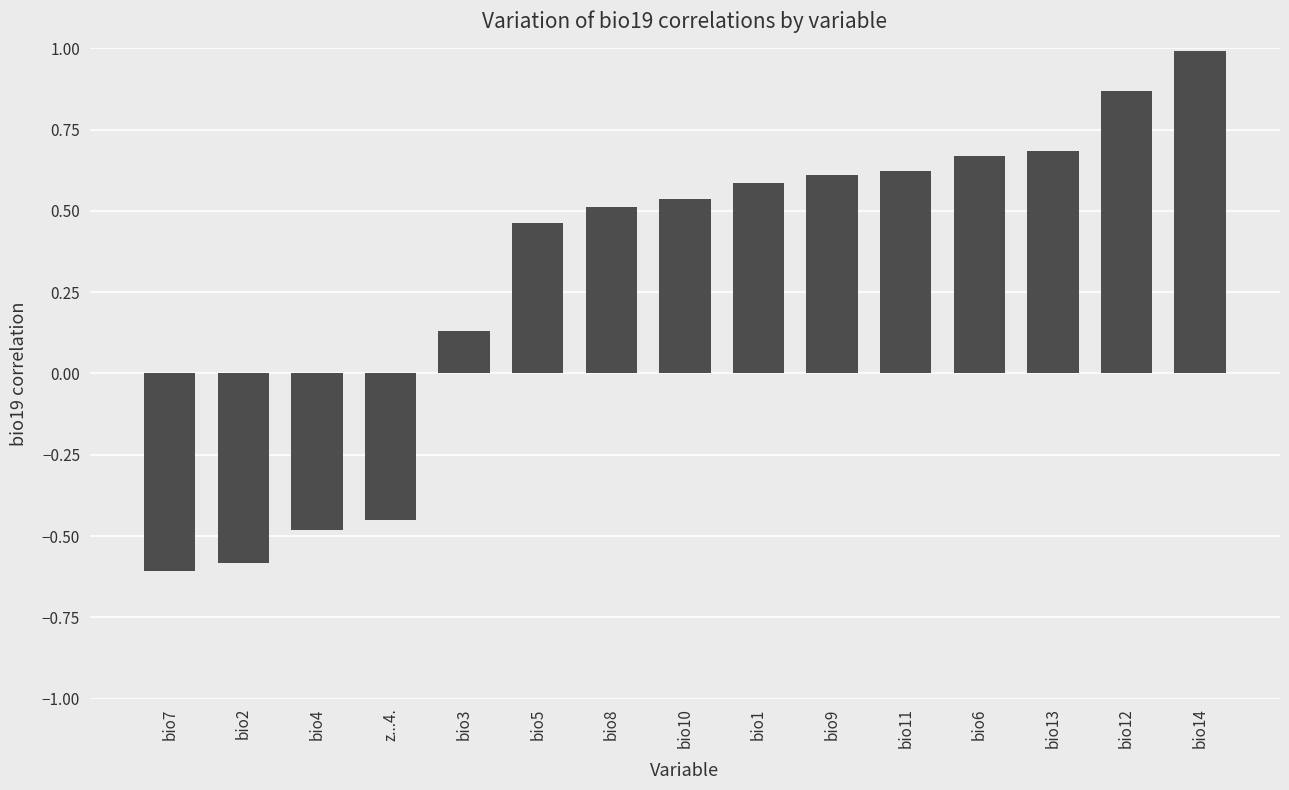

What position from the left is bio4?

3